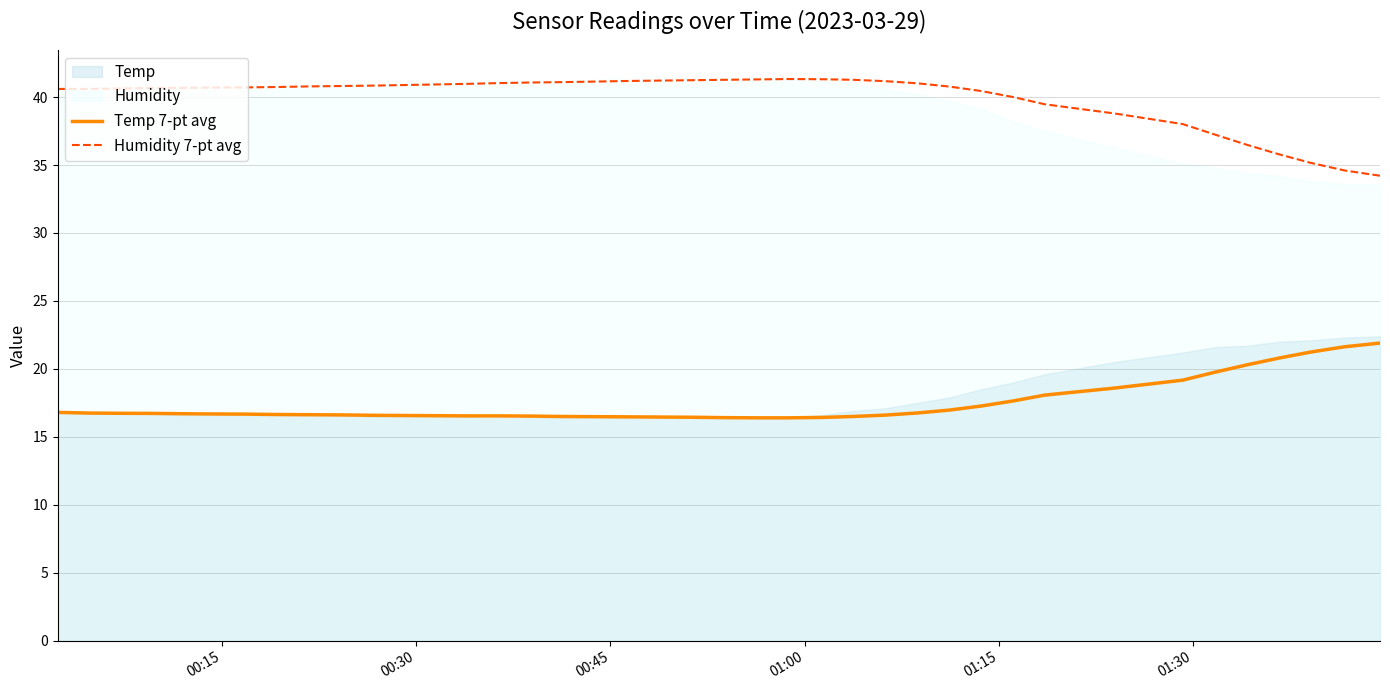

What is the highest value of the Humidity 7-pt avg series?

41.3